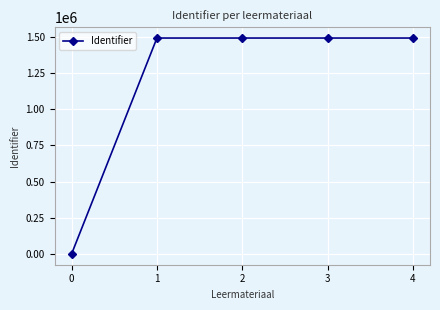

True or false: the data has more than 0 interior local peaks.

True